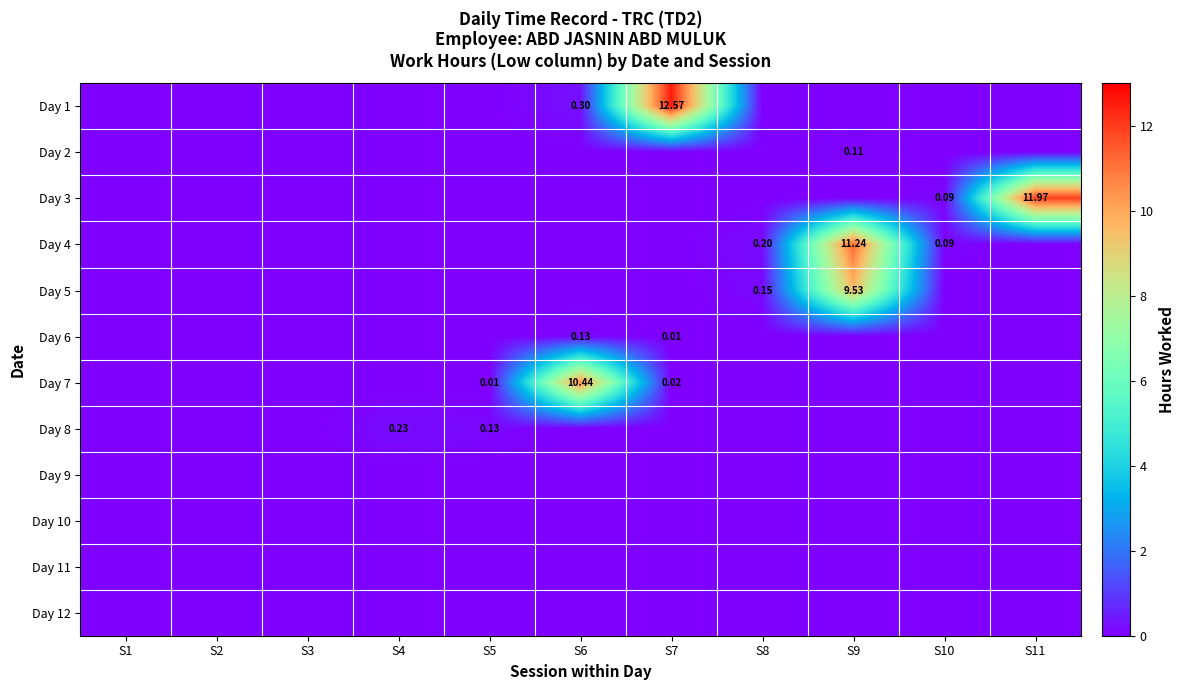

Count the number of categories in the chart.

11